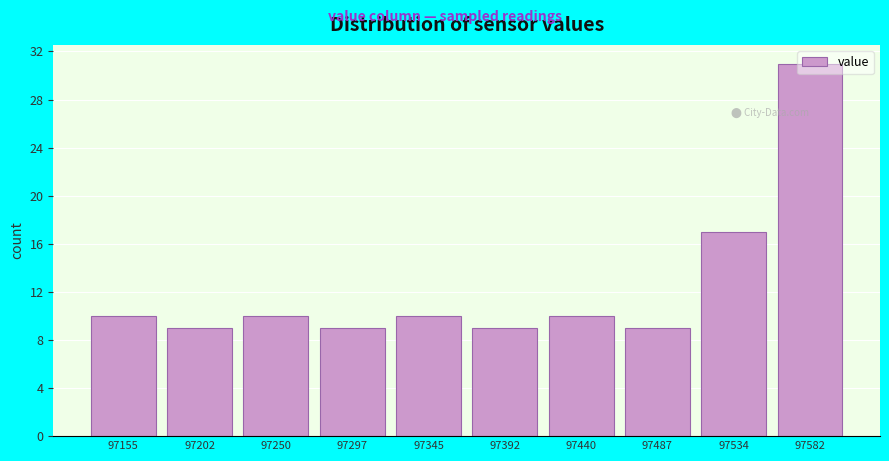

What is the value of the 3rd bar from the left?

10